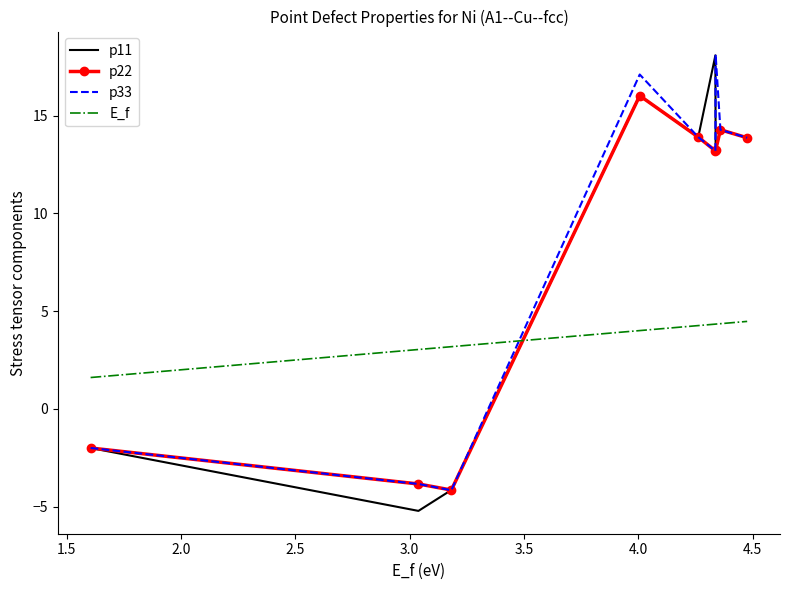

How many intersections are there between p22 and E_f?

1